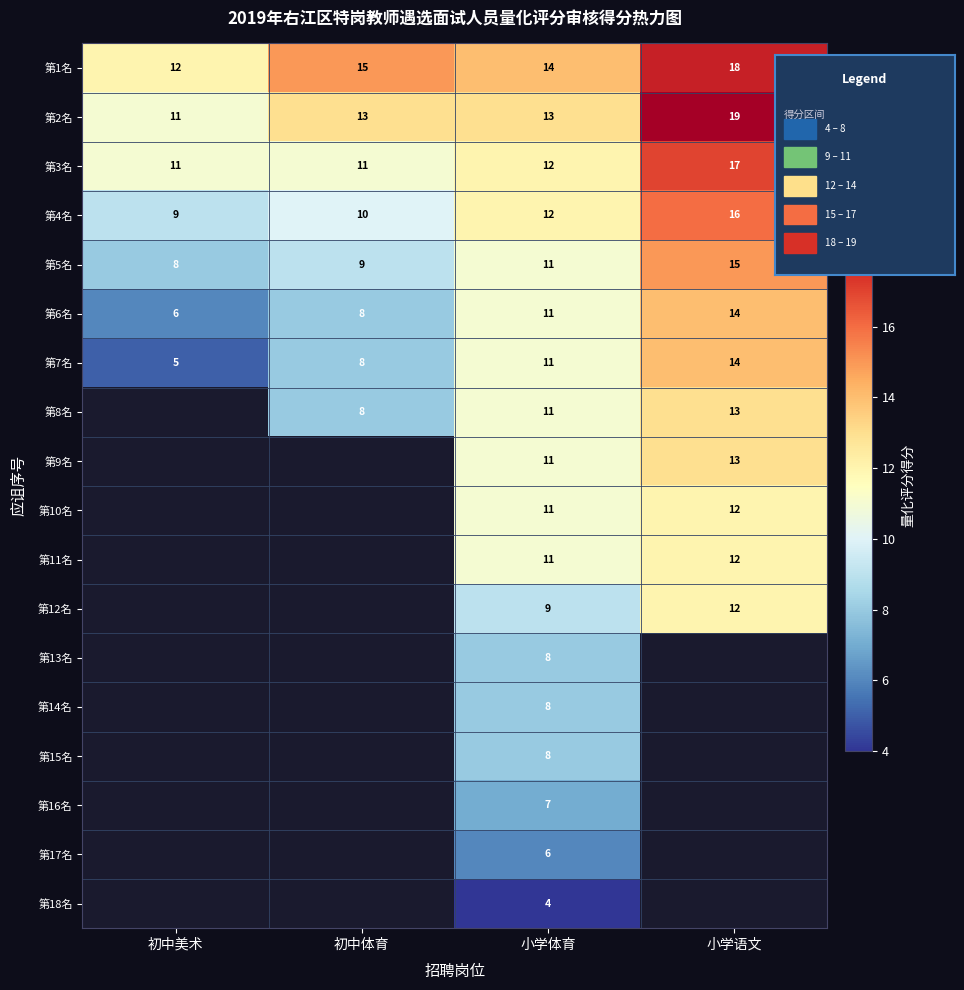

What is the average value of the 第7名 series?

9.5